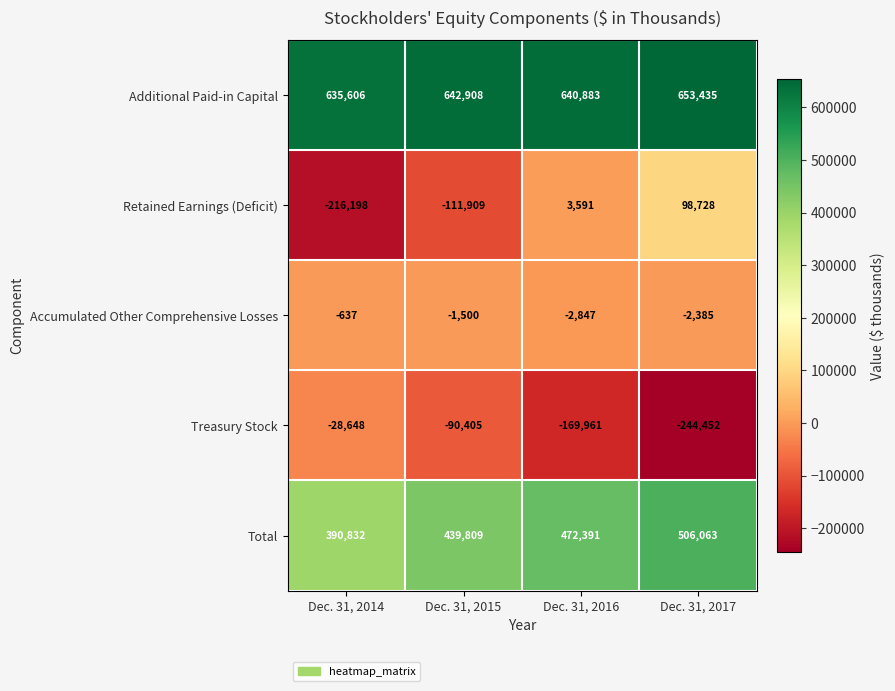

What is the highest value of the Total series?

506063